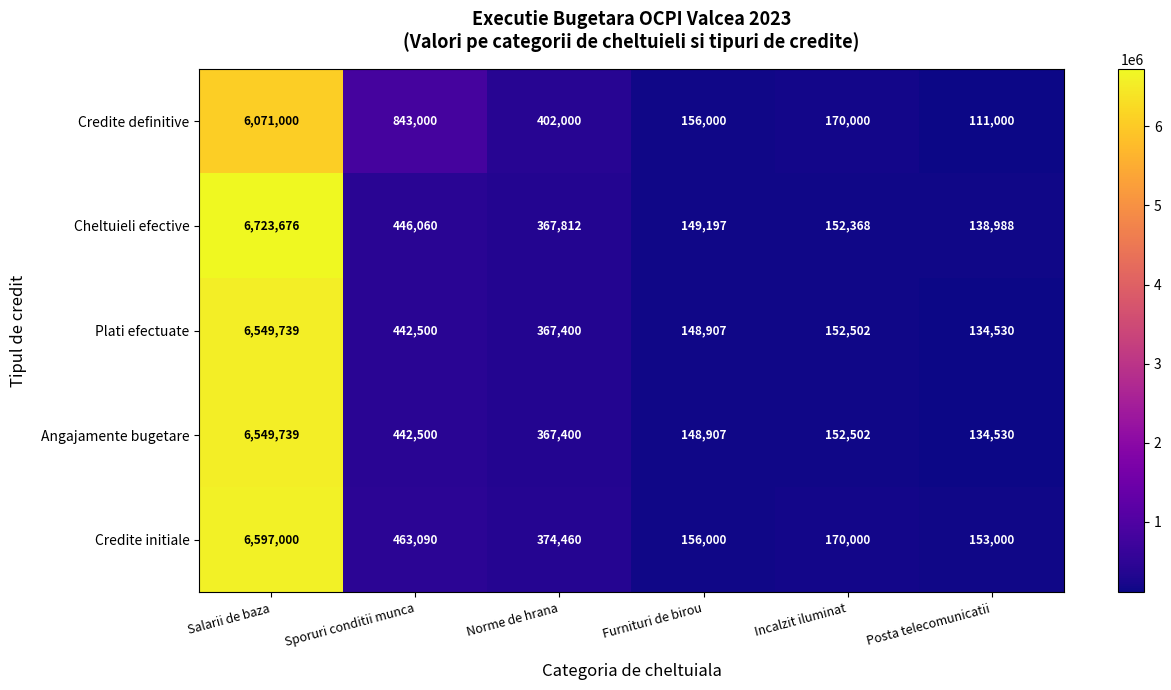

What is the difference between the second highest and second lowest values in the Credite initiale series?

307090